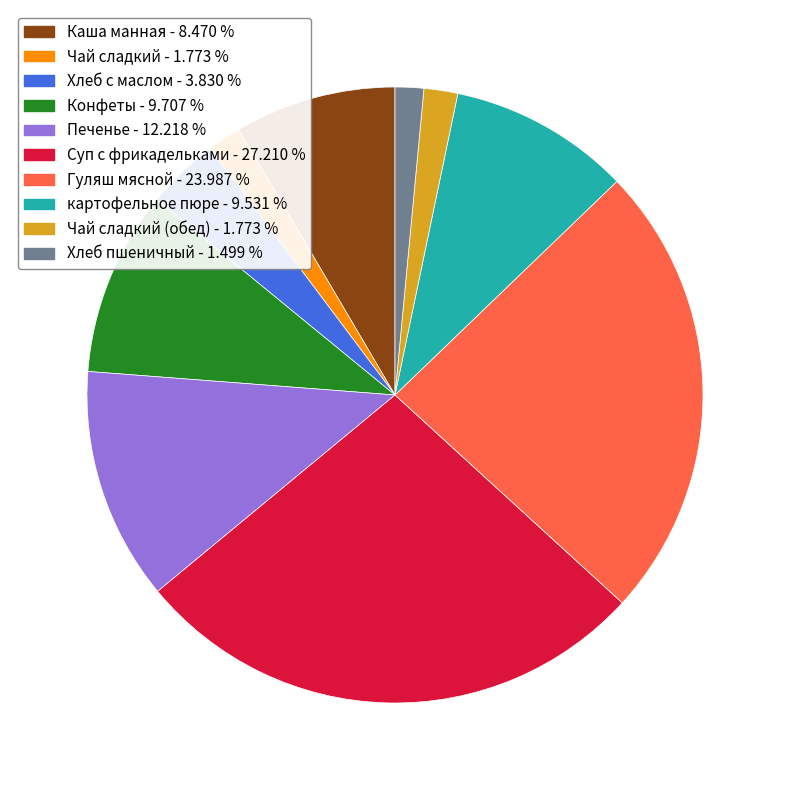

What is the largest slice in the pie chart?

Суп с фрикадельками - 27.210 %